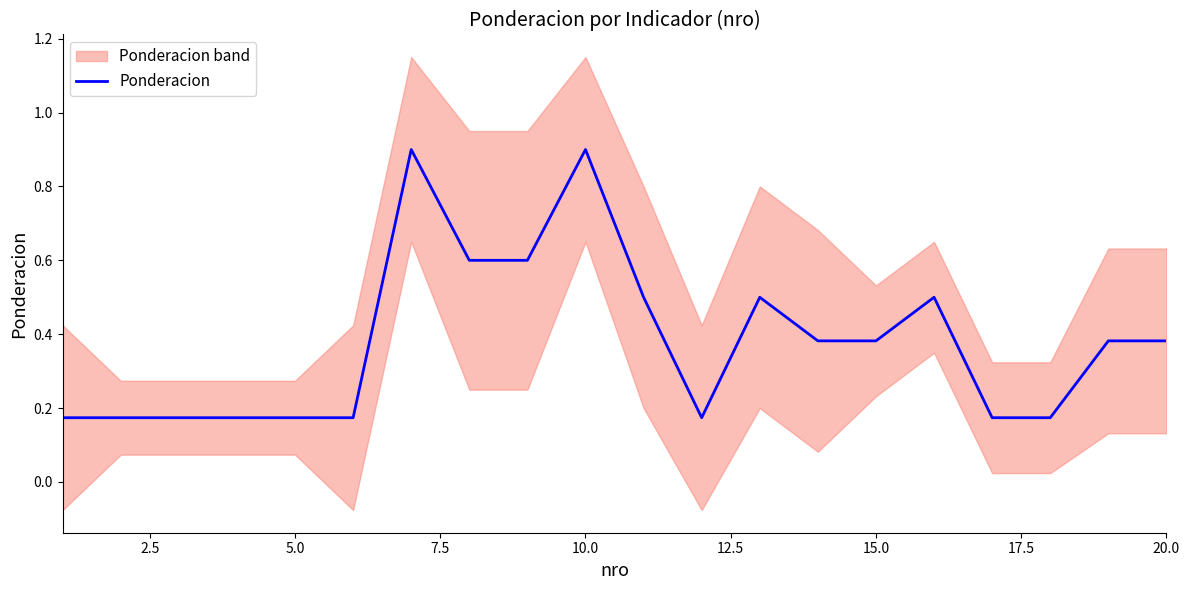

The Ponderacion series shows 0.3 at 5.0. True or false?

False